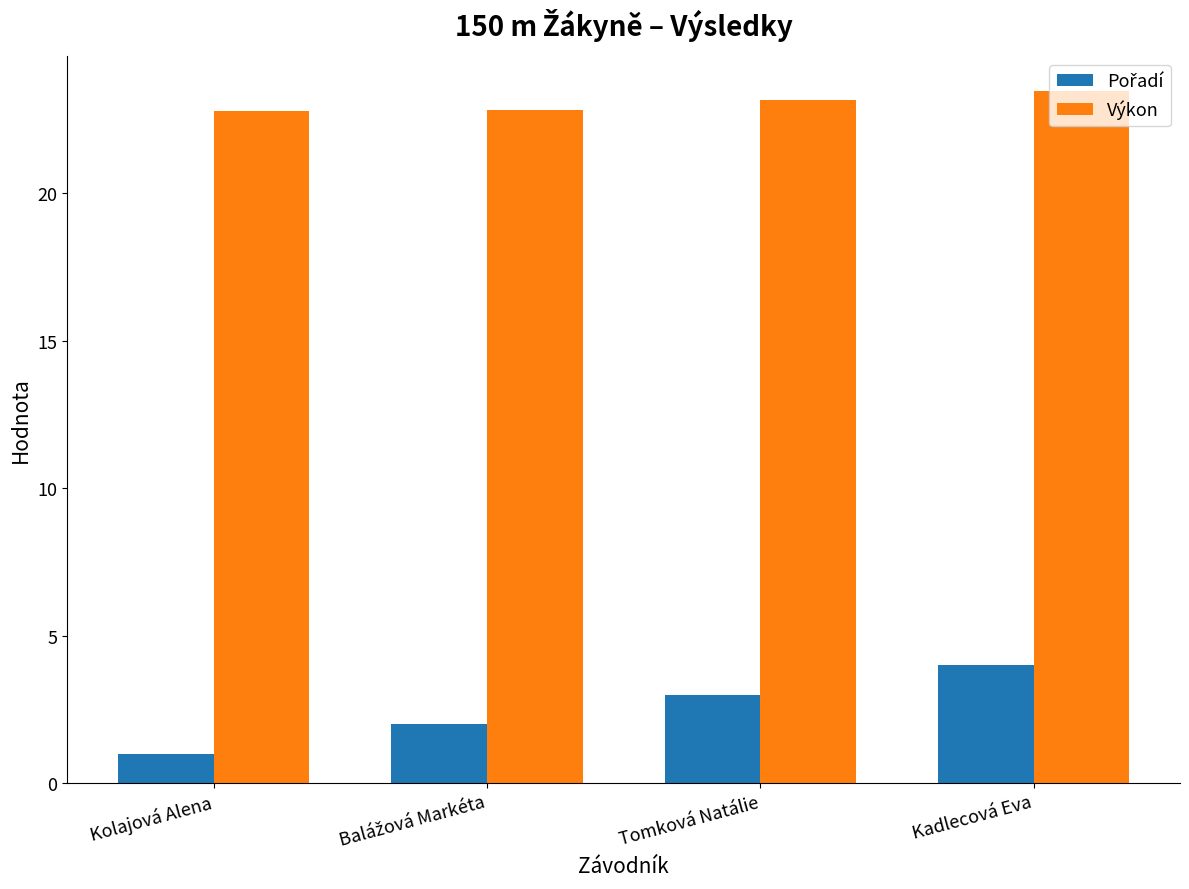

The value of Výkon at Tomková Natálie is 38.1. True or false?

False